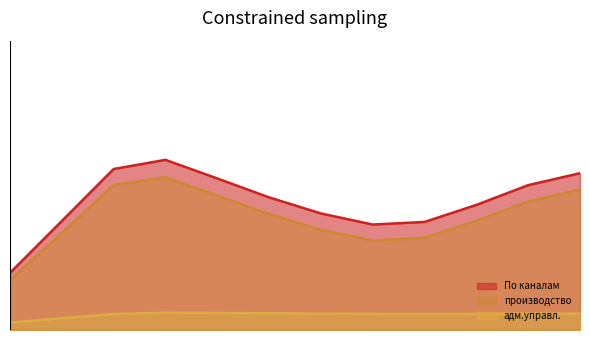

At how many categories does at least one series exceed 646386?

6